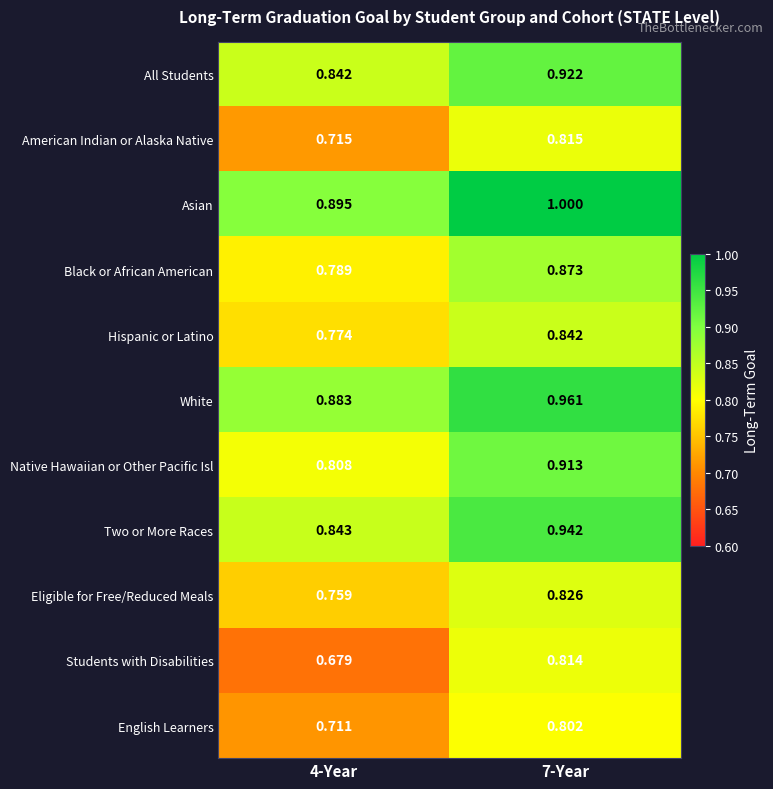

Which series has the largest total across all categories?

Asian